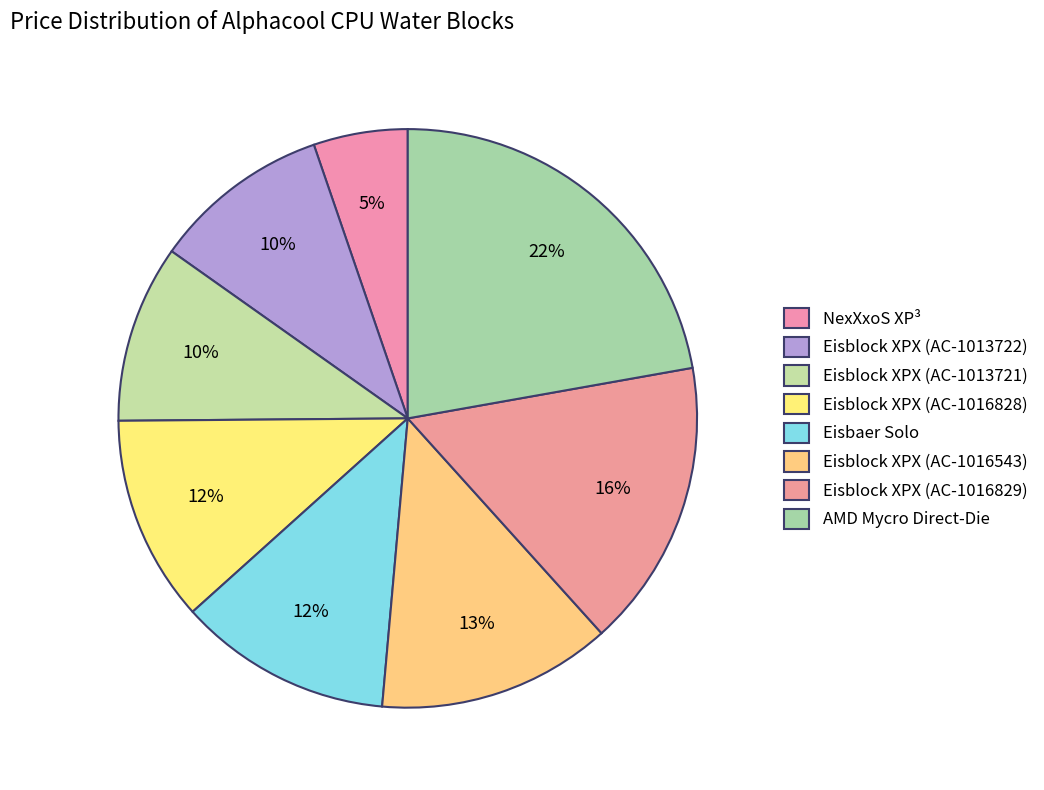

Count the number of slices in the pie.

8